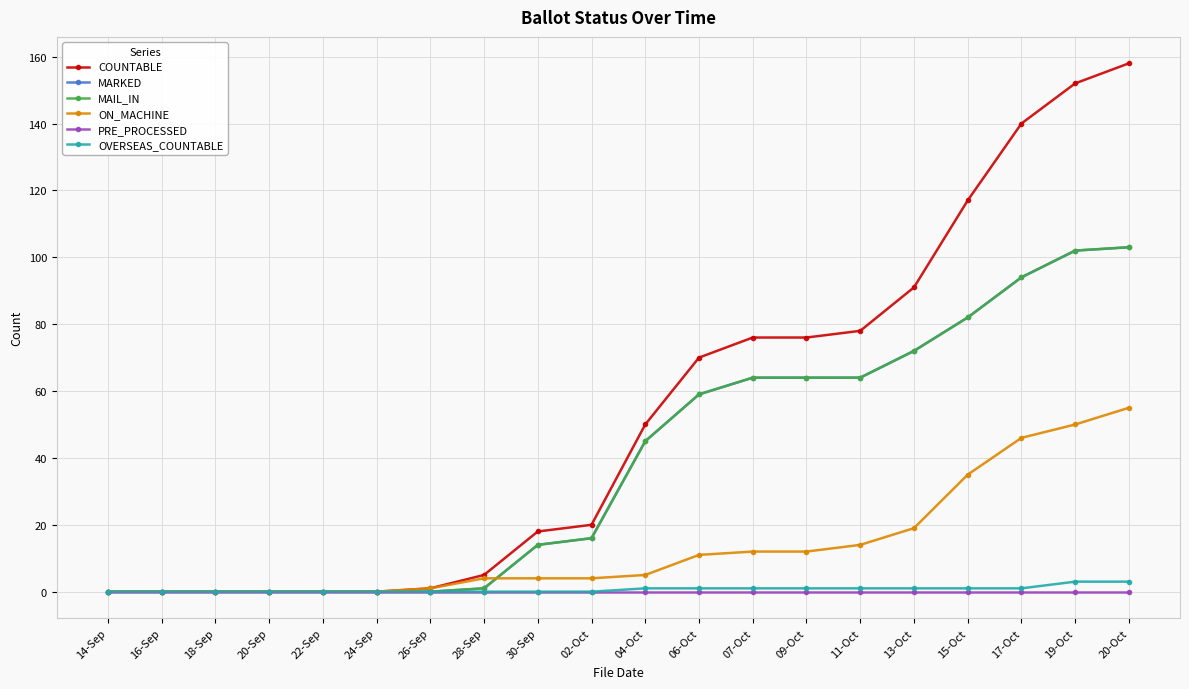

Is this an area chart (filled region under the line)?

No